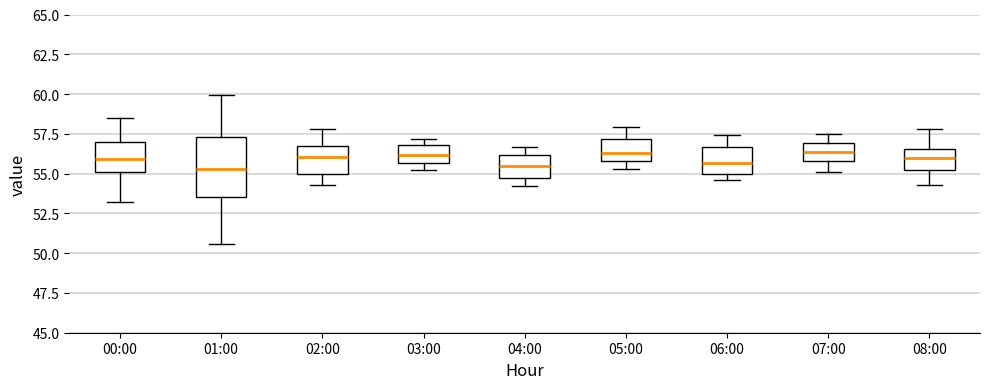

Reading left to right, read every box against the y-axis: the position of its median line, the range the box covers, and the ends of its whiskers. The values are not printed on the chart, so give them approximately, as read against the axis.

00:00: median 56.0, box 55.0 to 57.0, whiskers 53.0 to 58.5
01:00: median 55.5, box 53.5 to 57.5, whiskers 50.5 to 60.0
02:00: median 56.0, box 55.0 to 56.5, whiskers 54.5 to 58.0
03:00: median 56.0, box 55.5 to 57.0, whiskers 55.0 to 57.0 (just above the box's upper edge)
04:00: median 55.5, box 54.5 to 56.0, whiskers 54.0 to 56.5
05:00: median 56.5, box 56.0 to 57.0, whiskers 55.5 to 58.0
06:00: median 55.5, box 55.0 to 56.5, whiskers 54.5 to 57.5
07:00: median 56.5, box 56.0 to 57.0, whiskers 55.0 to 57.5
08:00: median 56.0, box 55.5 to 56.5, whiskers 54.5 to 58.0